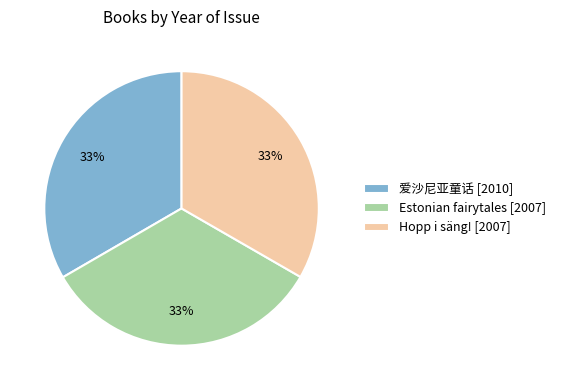

The 爱沙尼亚童话 [2010] slice represents 33% of the pie. True or false?

True